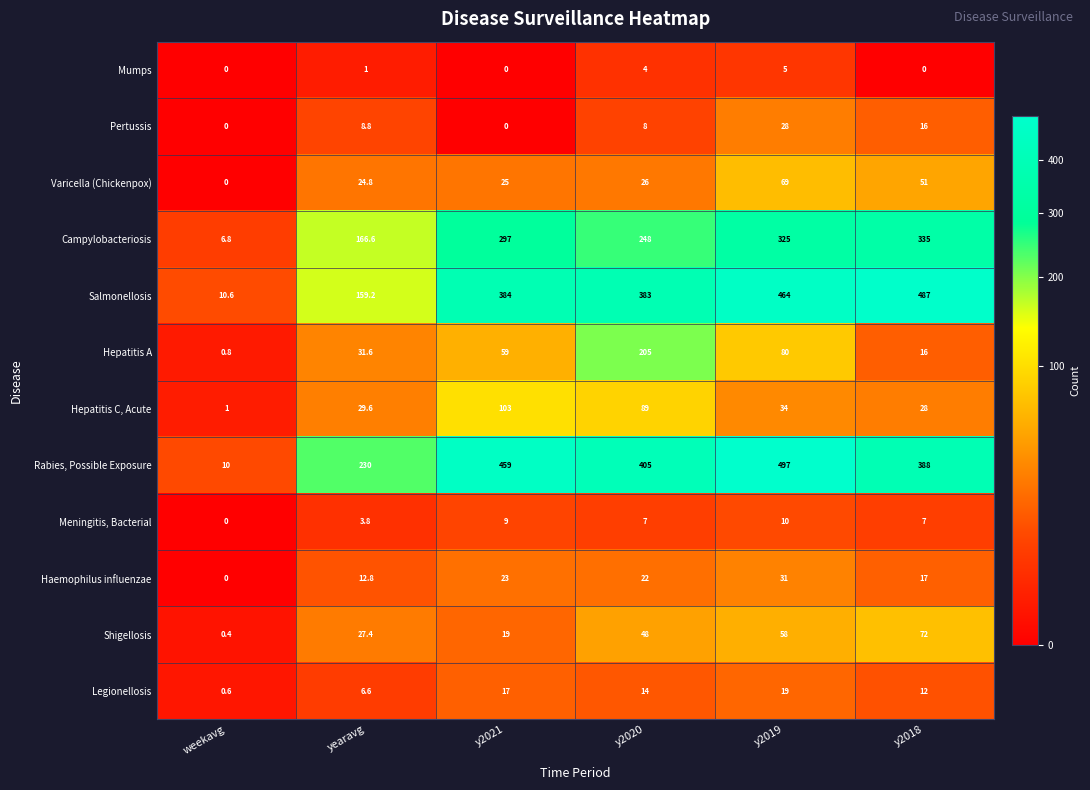

Between y2021 and y2020, which series saw the biggest shift?

Hepatitis A